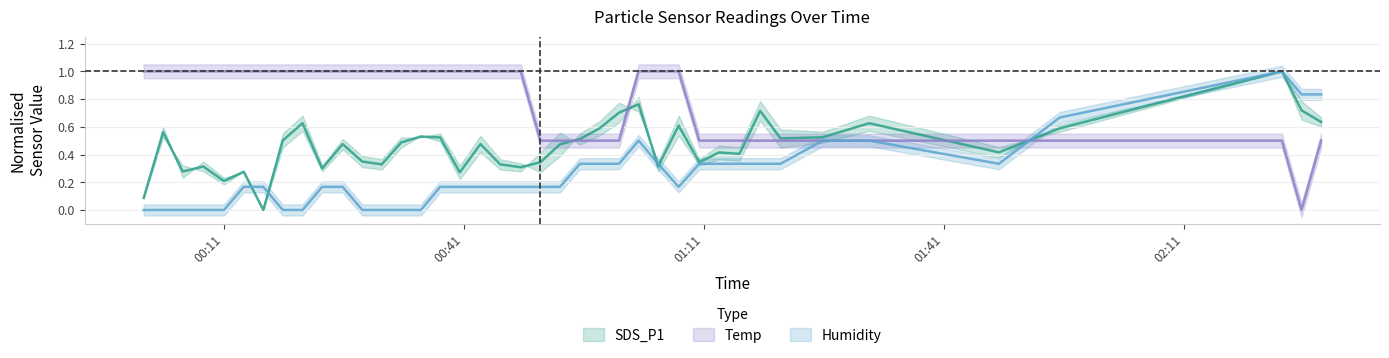

True or false: Humidity has more than 1 interior local peaks.

True